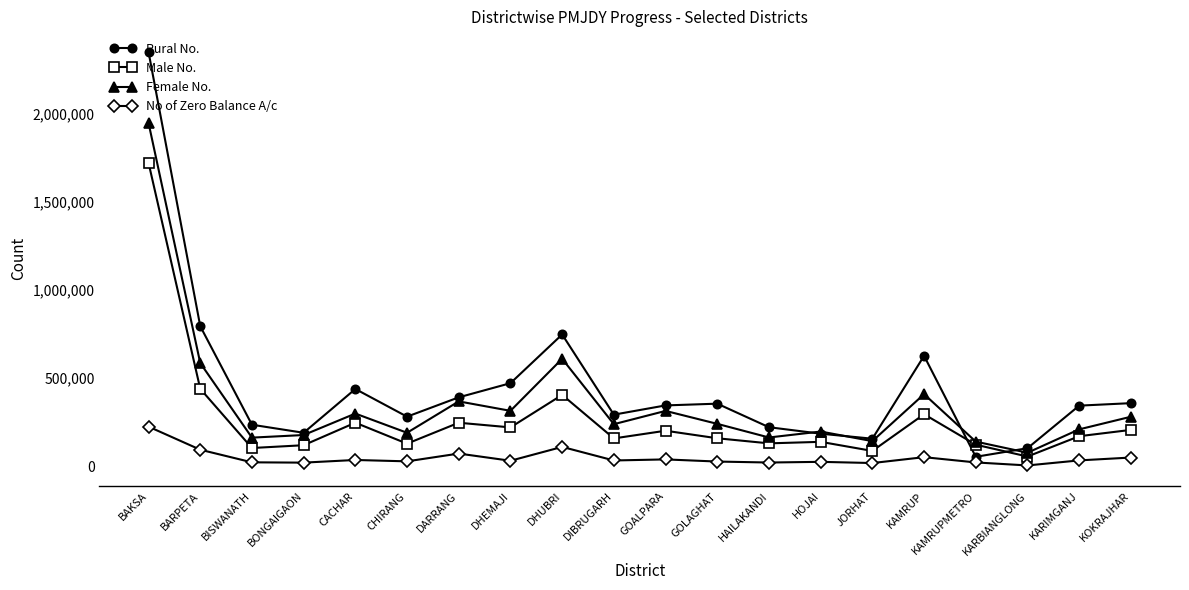

True or false: Rural No. has more than 0 points higher than both neighbors.

True